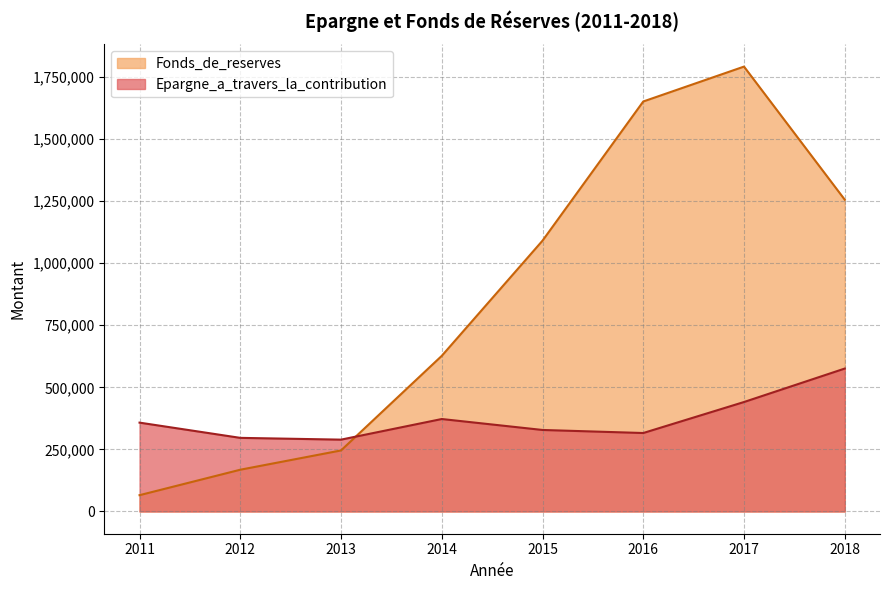

True or false: Fonds_de_reserves has more than 2 interior local peaks.

False